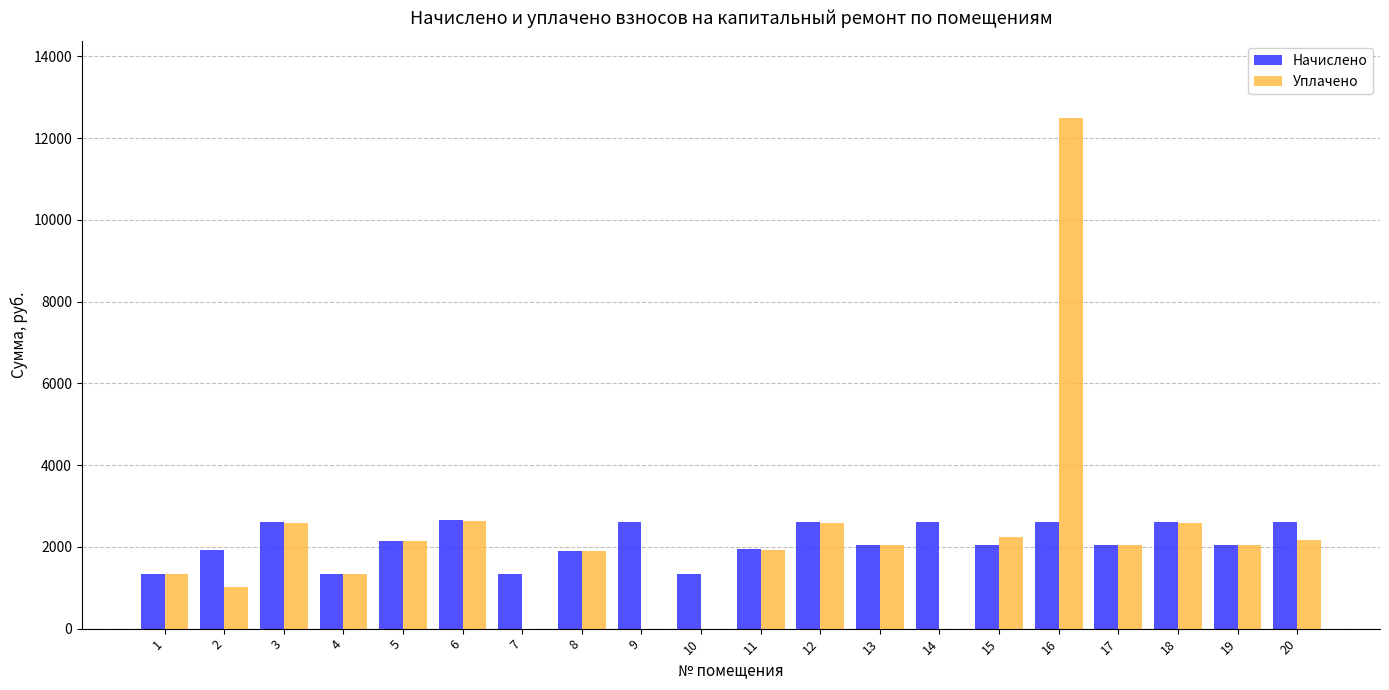

What is the sum of all Уплачено values?

43065.3